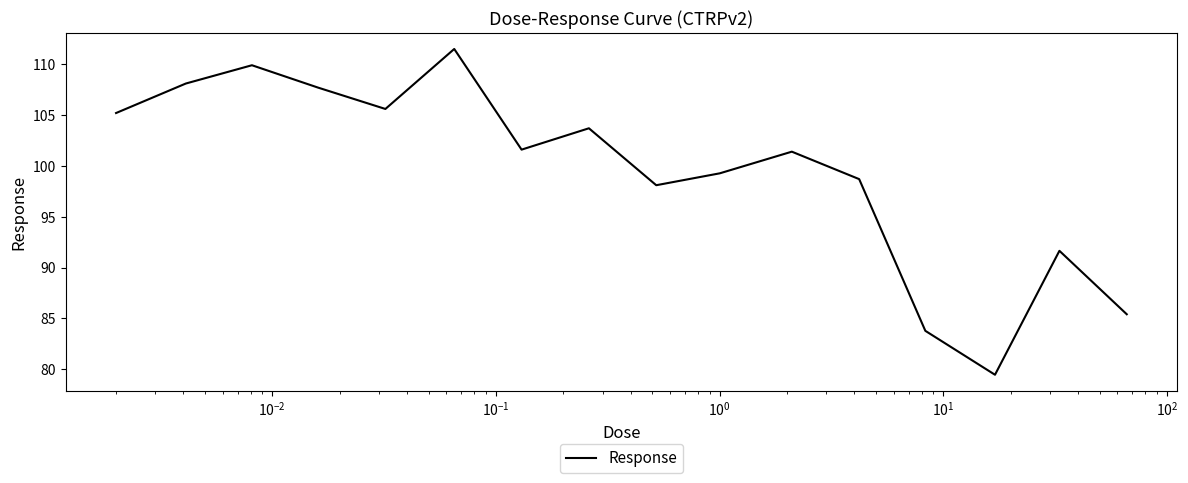

What is the maximum value shown in the chart?

111.5